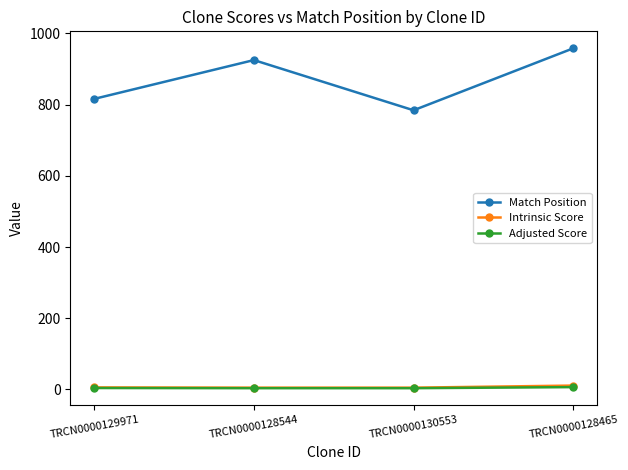

What position from the left is TRCN0000128544?

2